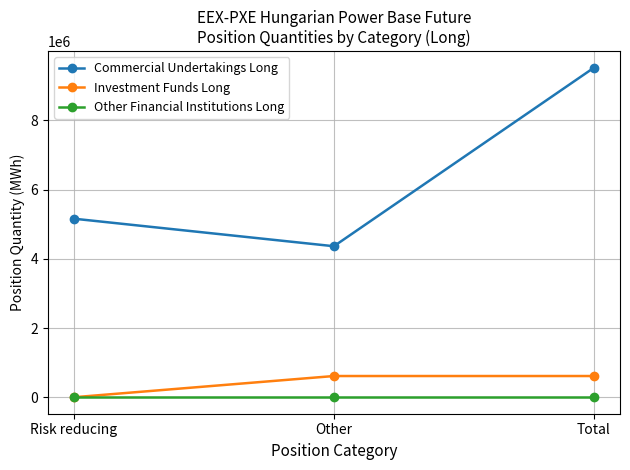

Between Other and Total, which series saw the biggest shift?

Commercial Undertakings Long